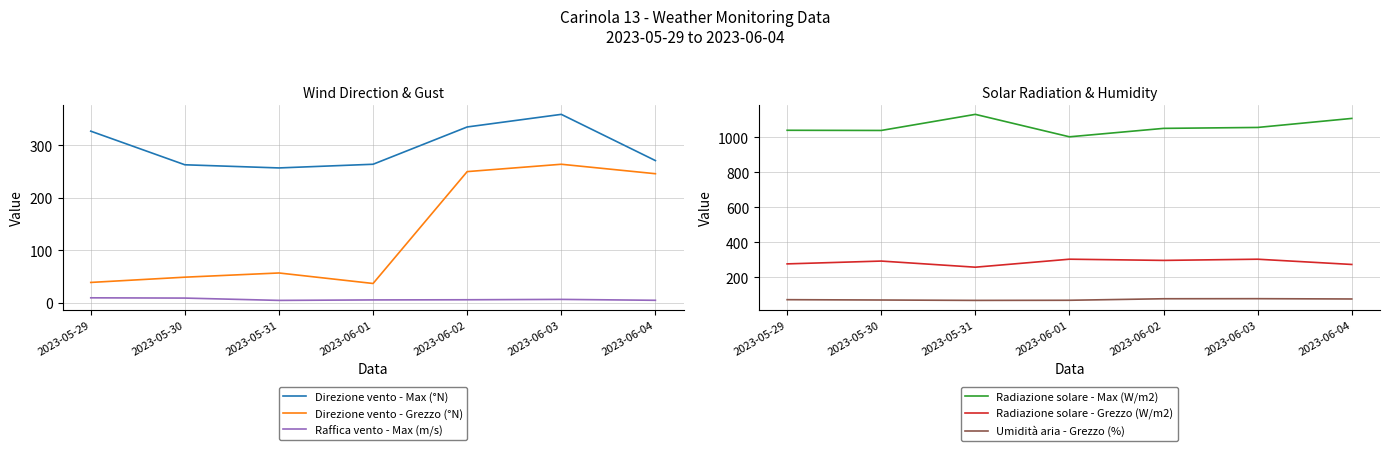

True or false: Radiazione solare - Grezzo (W/m2) and Direzione vento - Grezzo (°N) cross at least once.

False